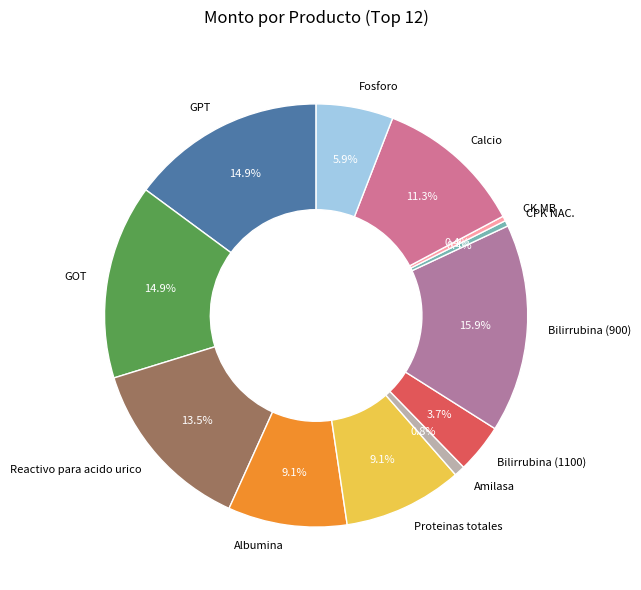

What percentage is the Proteinas totales slice, to the nearest percent?

9%